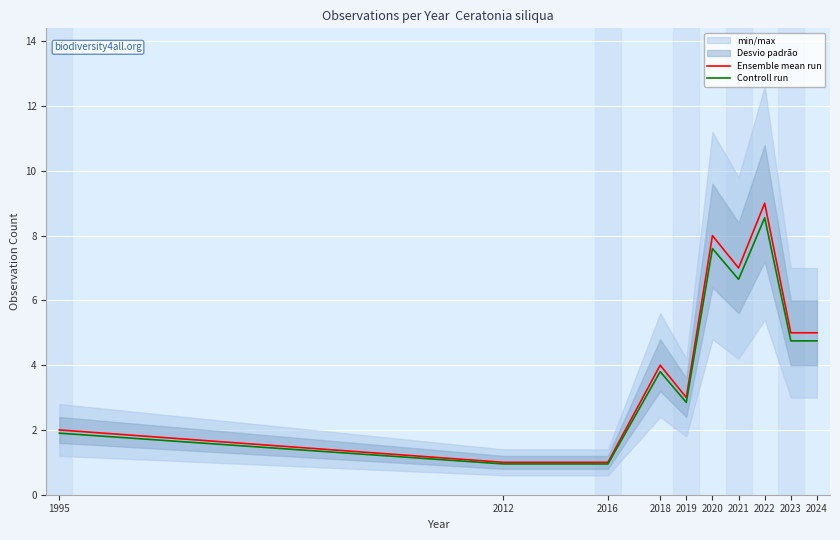

Reading left to right, list all the values displayed in this chart.

Ensemble mean run: 1995=2.0	2012=1.0	2016=1.0	2018=4.0	2019=3.0	2020=8.0	2021=7.0	2022=9.0	2023=5.0	2024=5.0
Controll run: 1995=1.9	2012=0.9	2016=0.9	2018=3.8	2019=2.8	2020=7.6	2021=6.6	2022=8.5	2023=4.8	2024=4.8